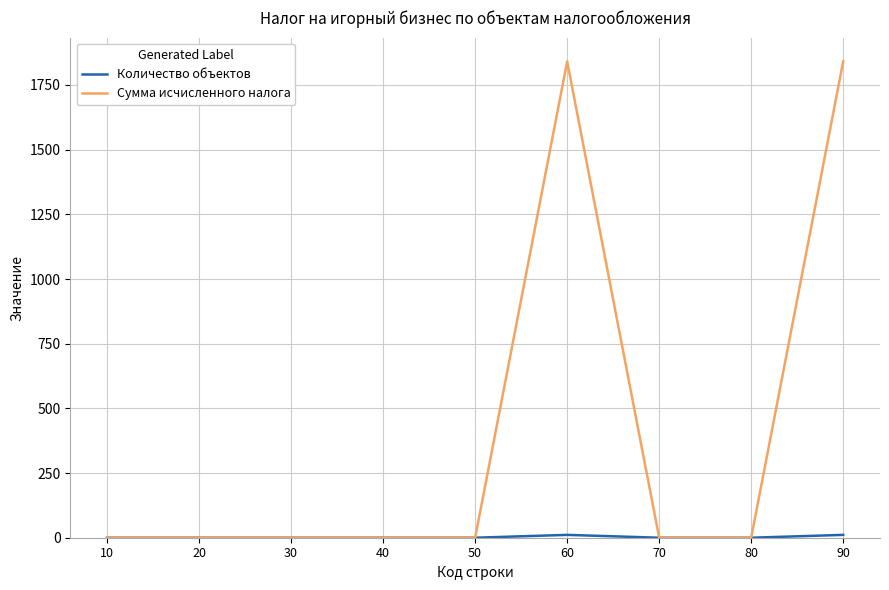

Which series has the largest range (max minus min)?

Сумма исчисленного налога